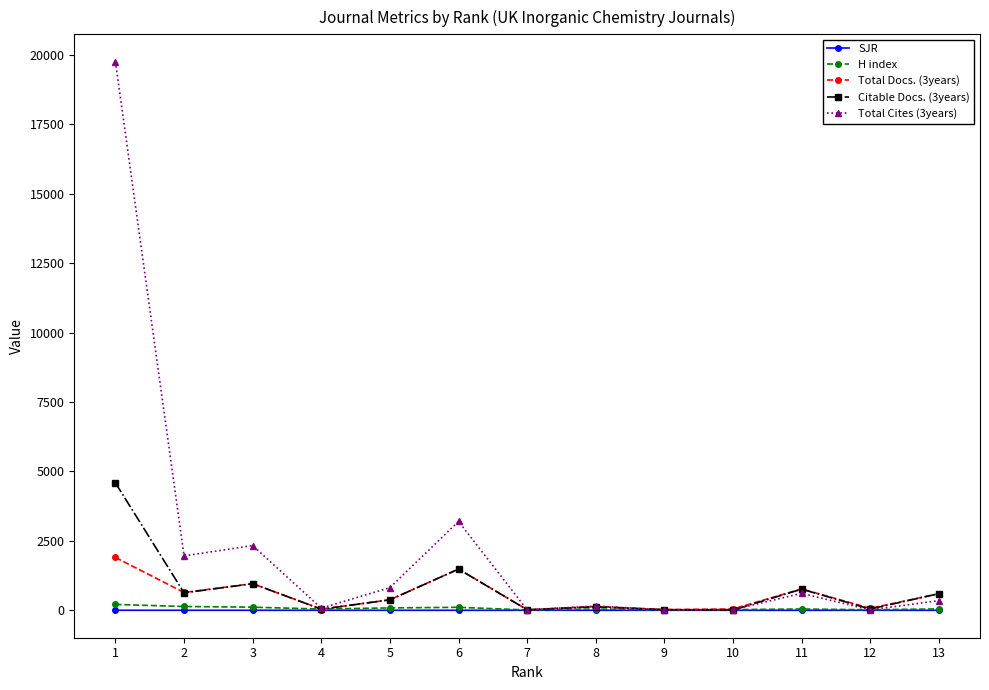

Where is Total Docs. (3years) nearest to the value 961?

3